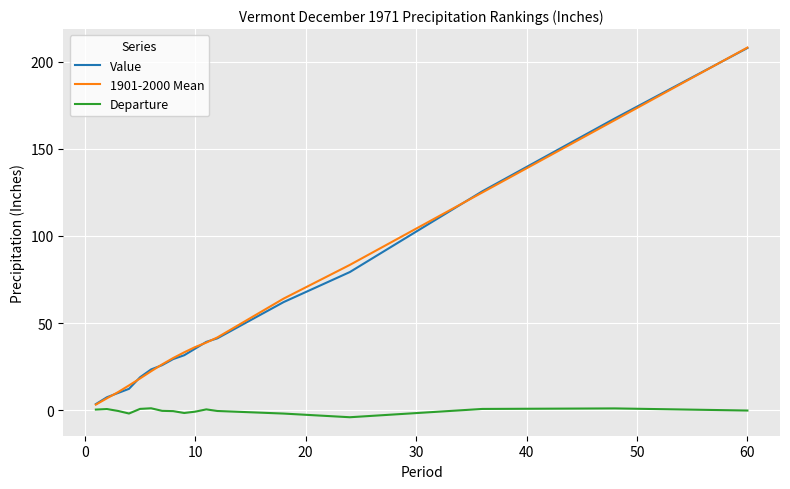

What is the highest value of the 1901-2000 Mean series?

208.2